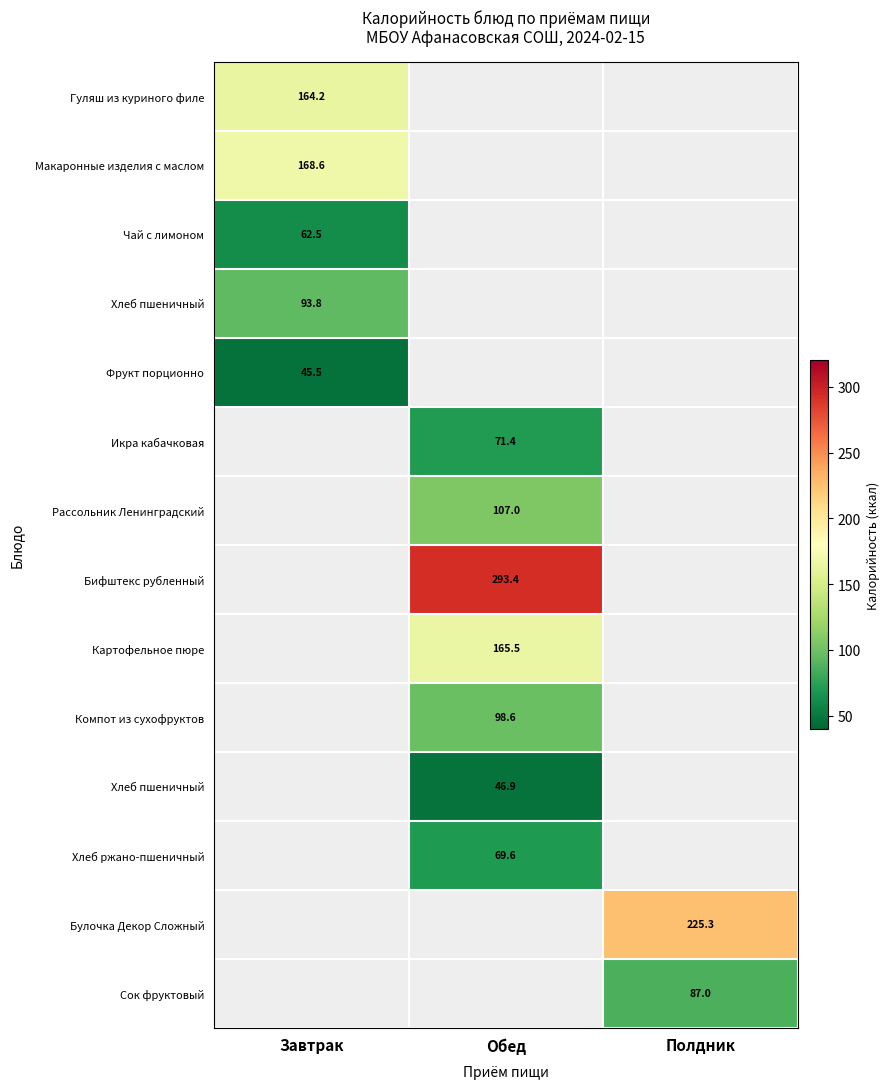

Which label corresponds to the smallest value in the chart?

Завтрак